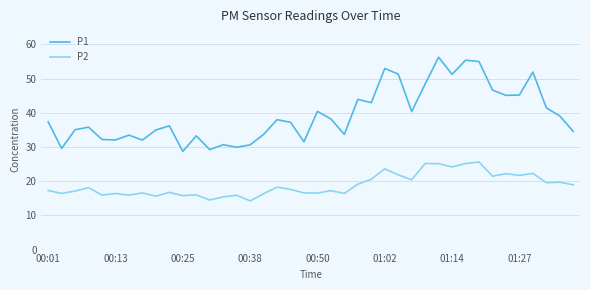

Which series has the largest total across all categories?

P1